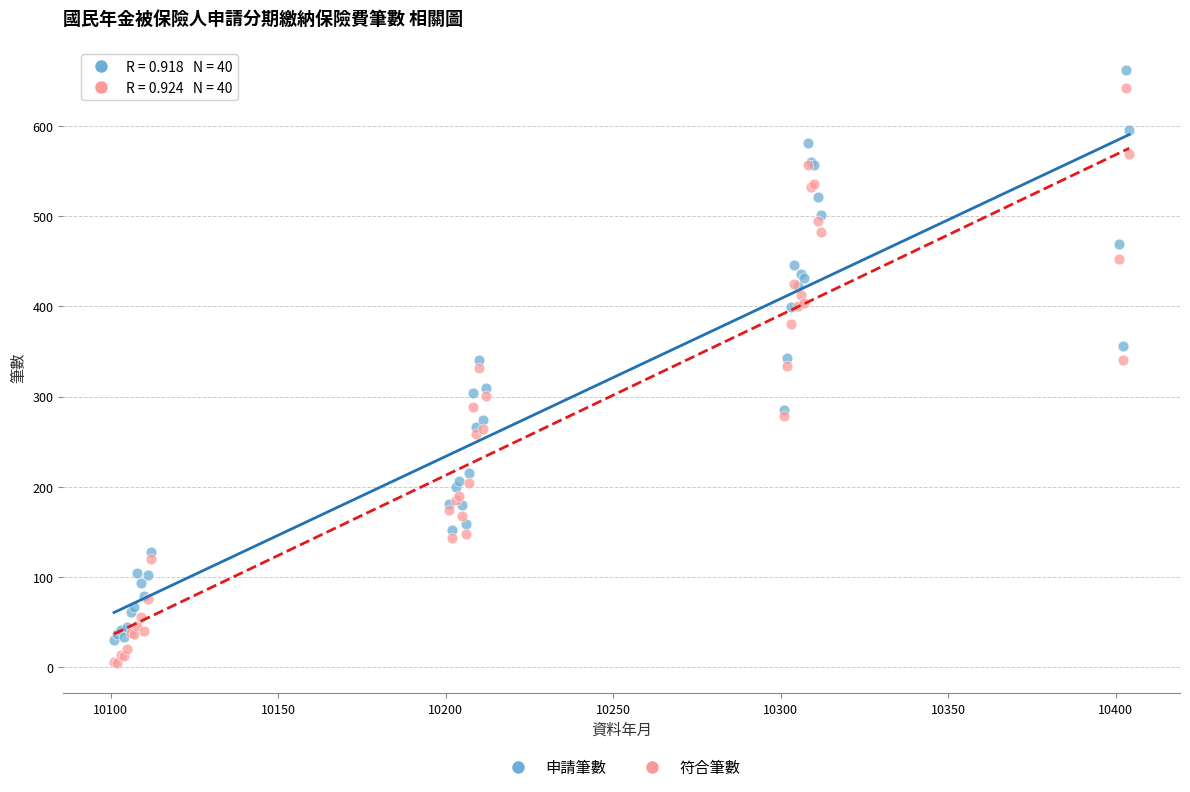

Which series has the widest spread of Y values?

符合筆數